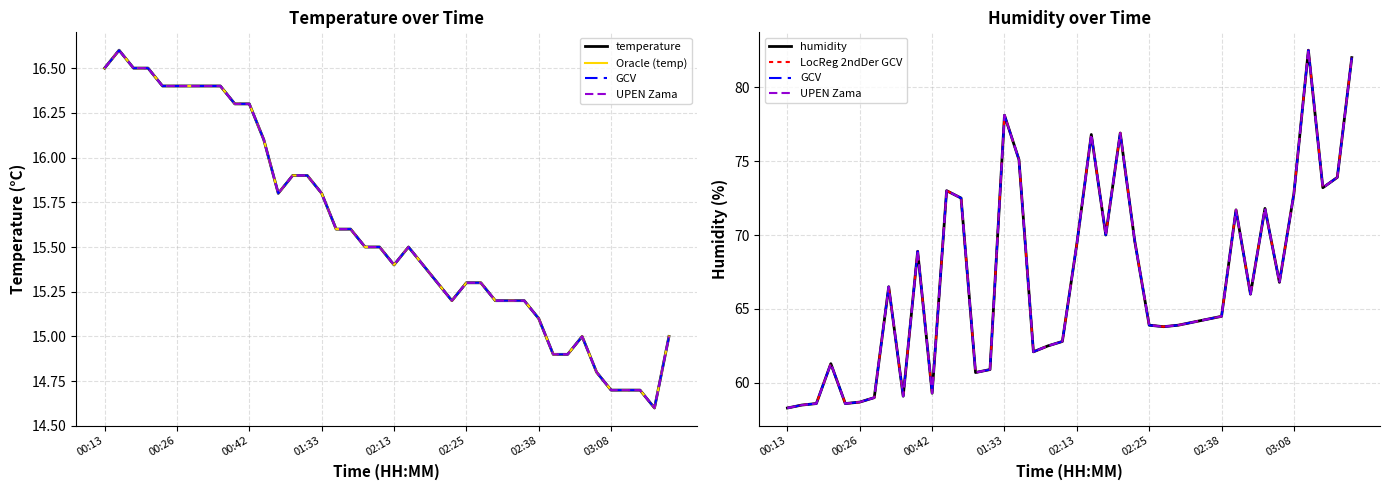

What are all the series names shown in the legend?

temperature, Oracle (temp), GCV, UPEN Zama, humidity, LocReg 2ndDer GCV